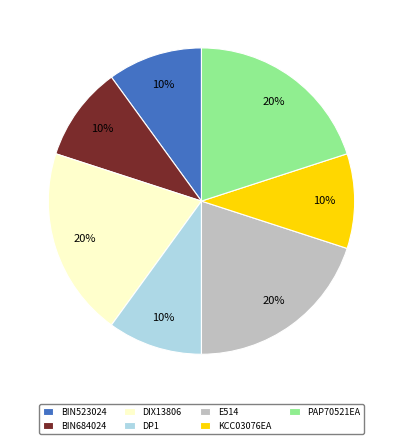

Combined, do BIN523024 and BIN684024 account for over 50%?

No